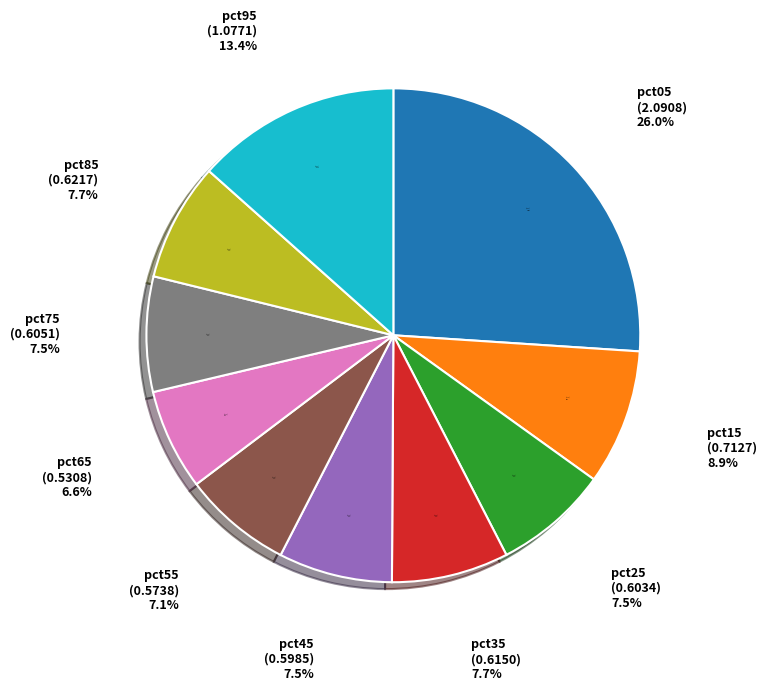

Count the number of slices in the pie.

10